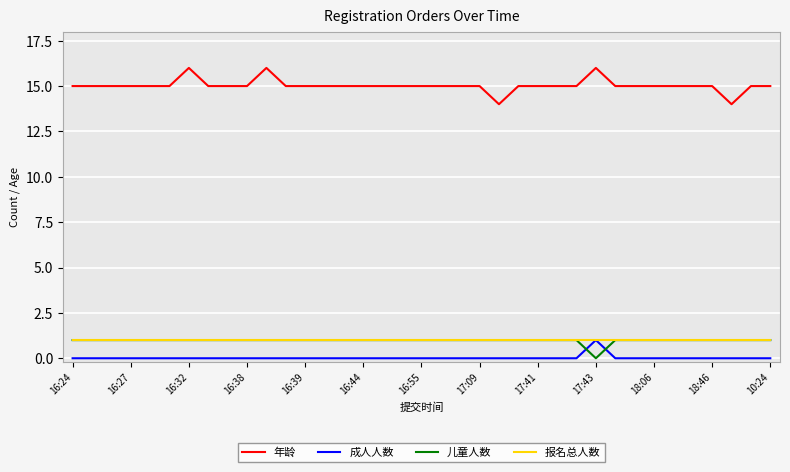

Which series has the largest total across all categories?

年龄